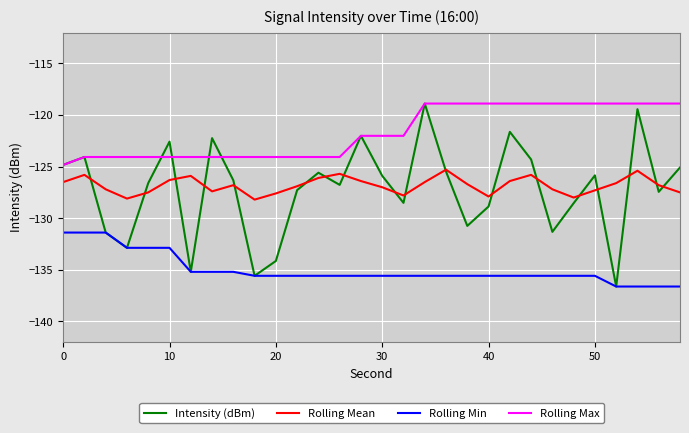

Which series has the largest range (max minus min)?

Intensity (dBm)